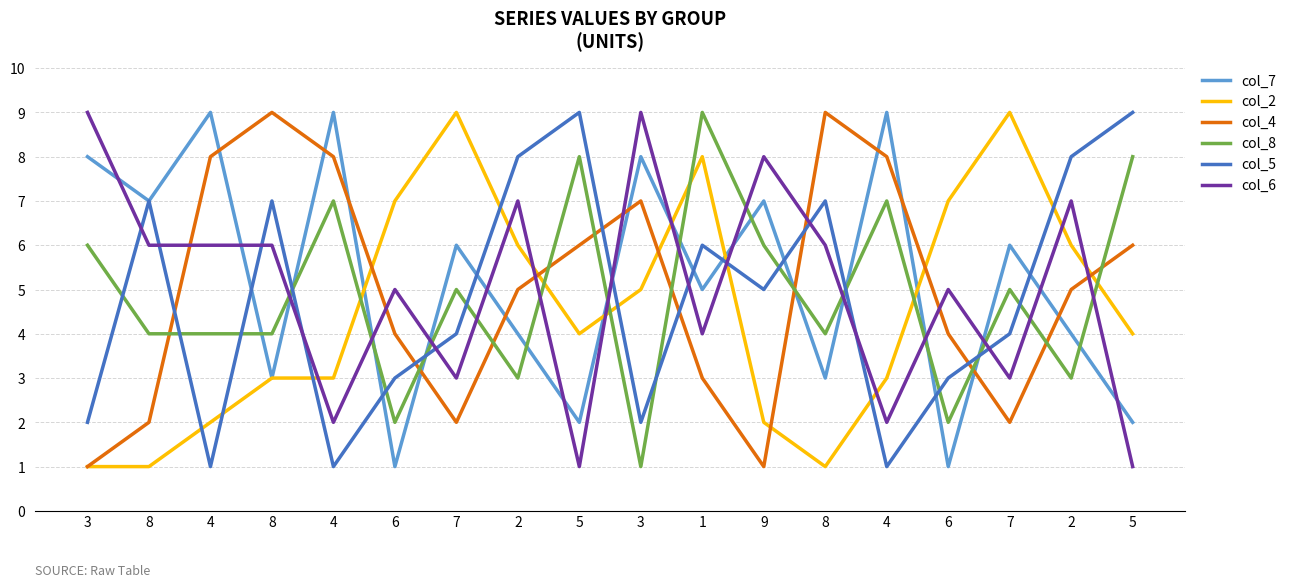

At how many categories does at least one series exceed 2?

18